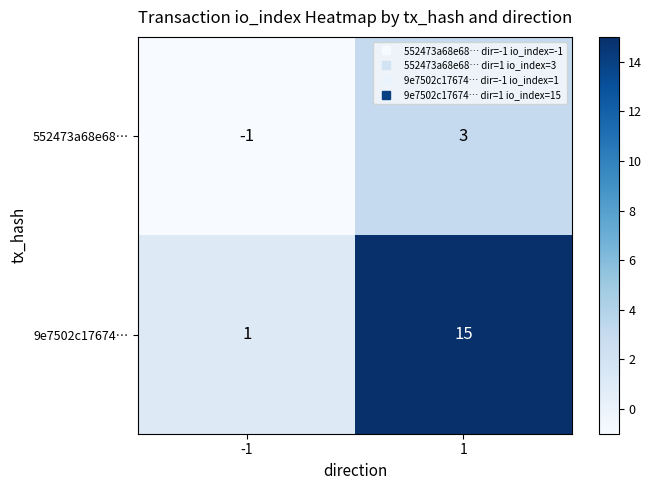

What is the average value of the 9e7502c17674… series?

8